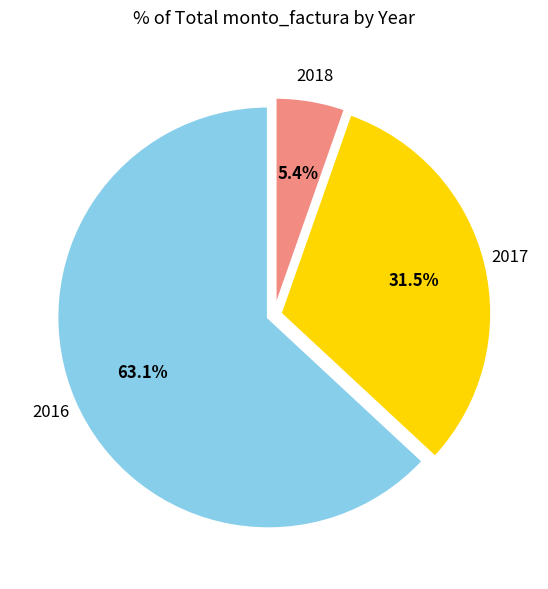

Does any single category account for the majority?

Yes